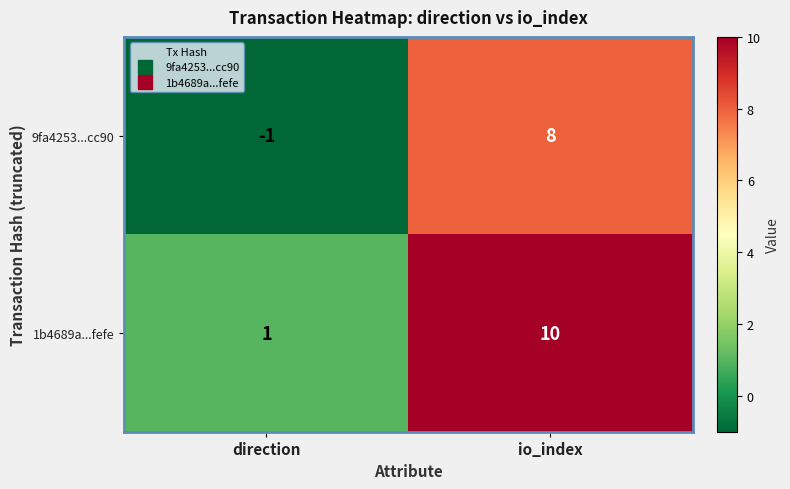

Reading left to right, list all the values displayed in this chart.

9fa4253...cc90: direction=-1	io_index=8
1b4689a...fefe: direction=1	io_index=10